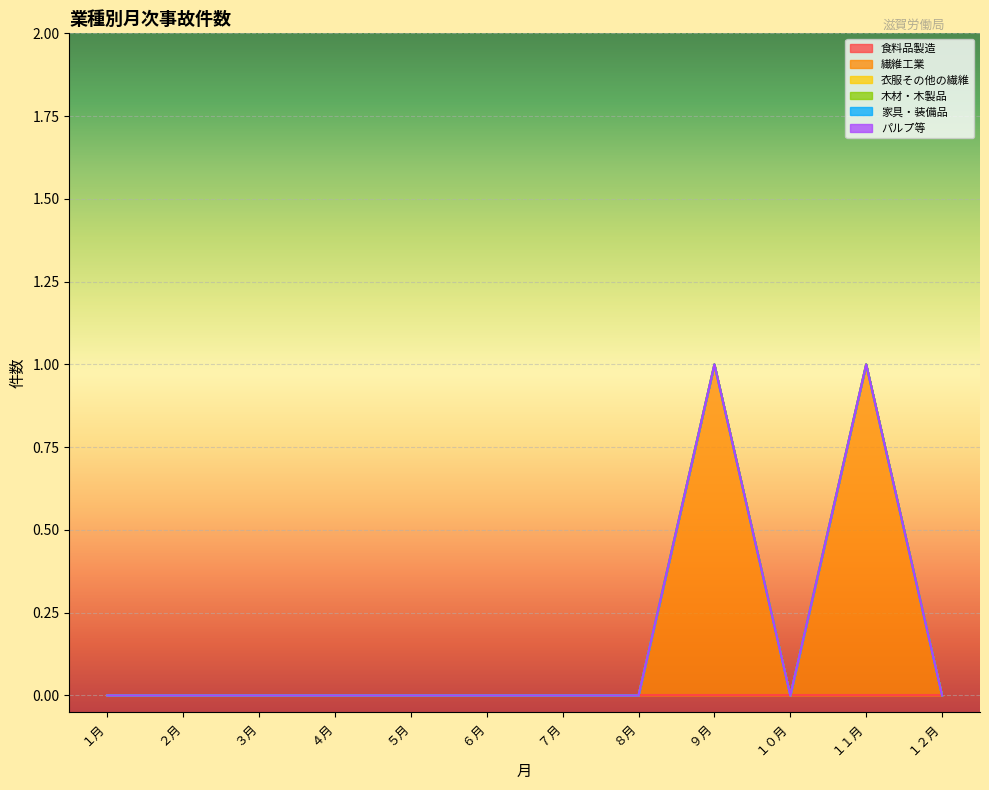

True or false: 木材・木製品 and 食料品製造 cross at least once.

False